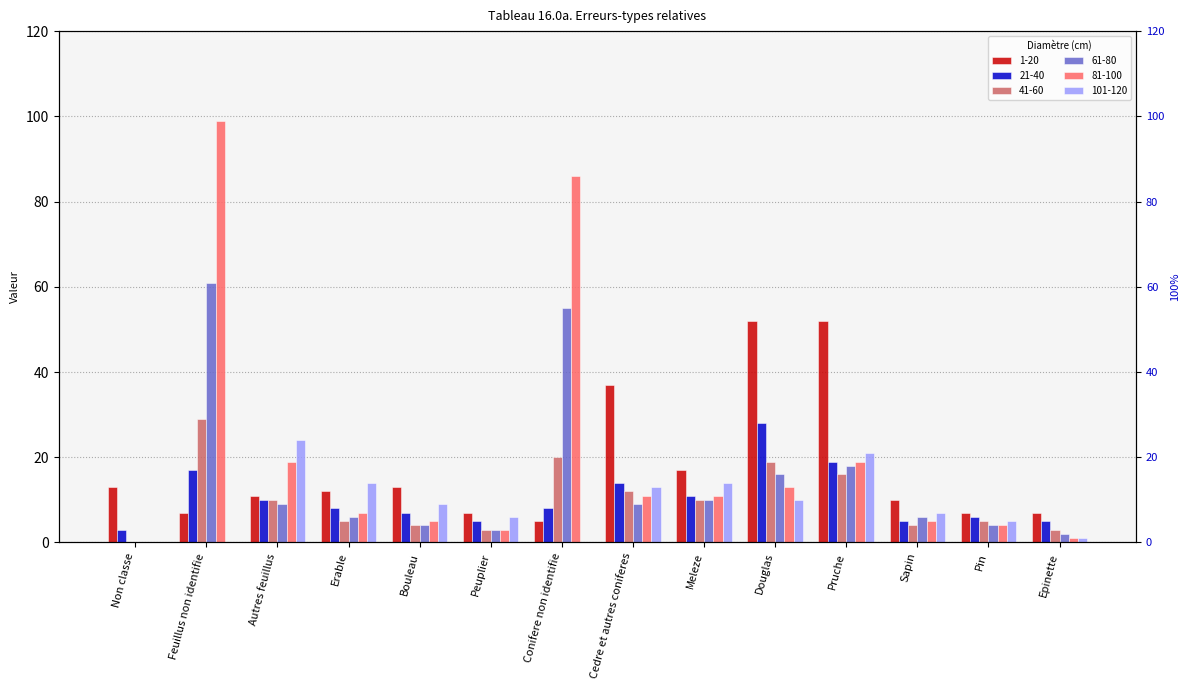

Which series has the largest total across all categories?

81-100